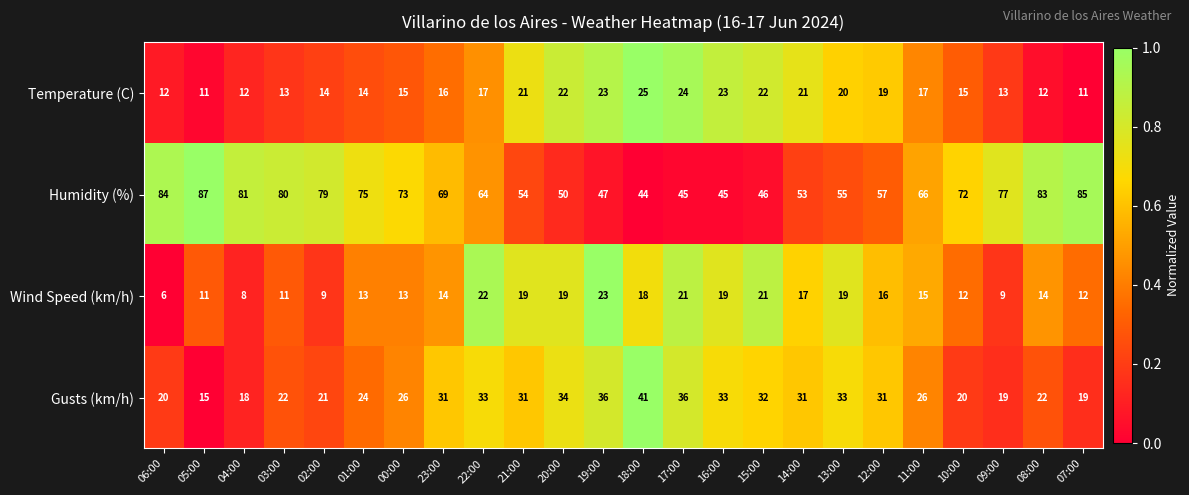

Read the Gusts (km/h) value at 07:00, to the nearest 10.

20